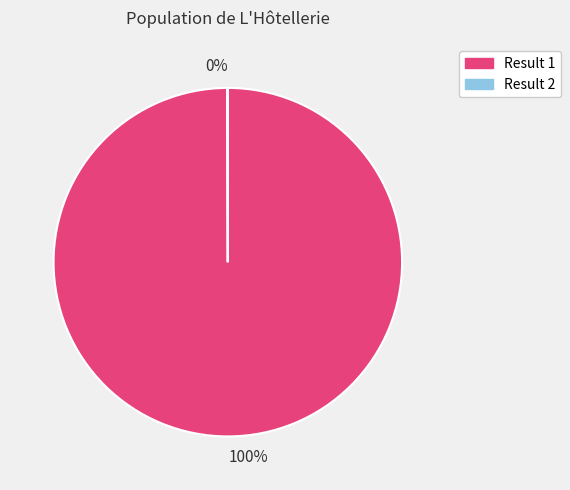

Is there any slice that represents more than half of the pie?

Yes